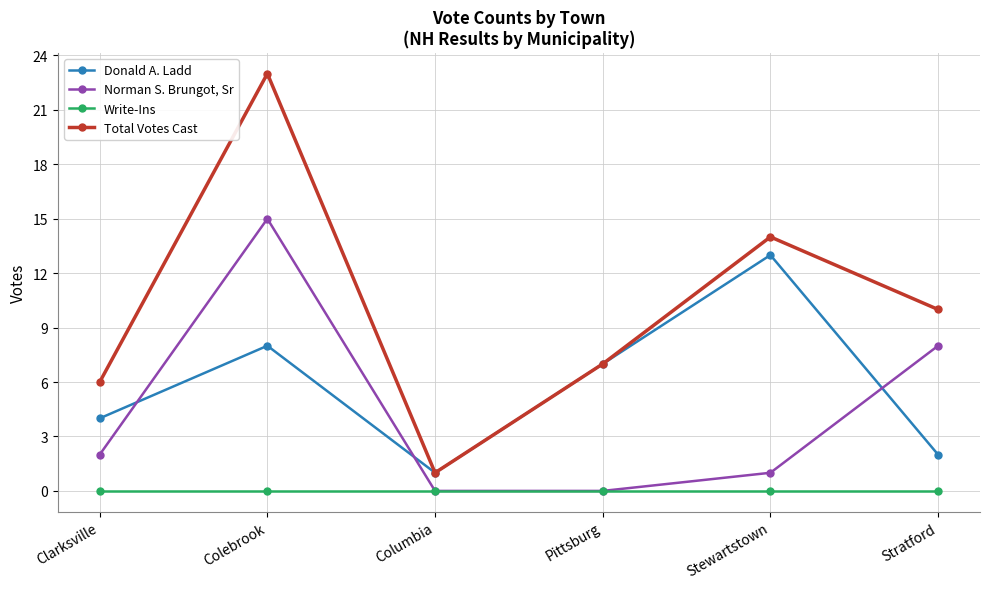

True or false: Write-Ins and Total Votes Cast intersect in this chart.

False